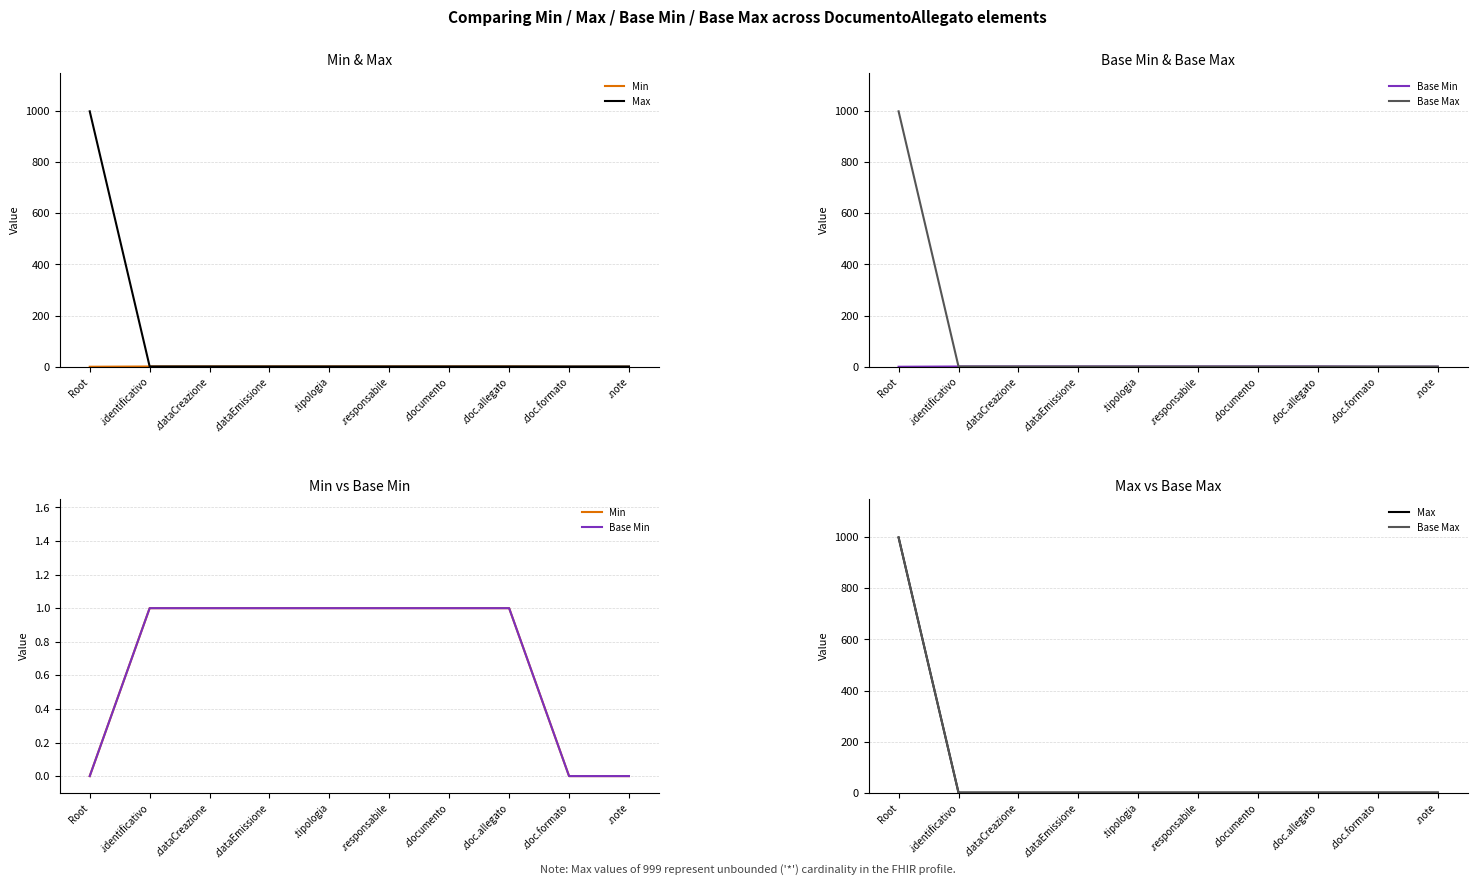

How many series are shown in this chart?

4